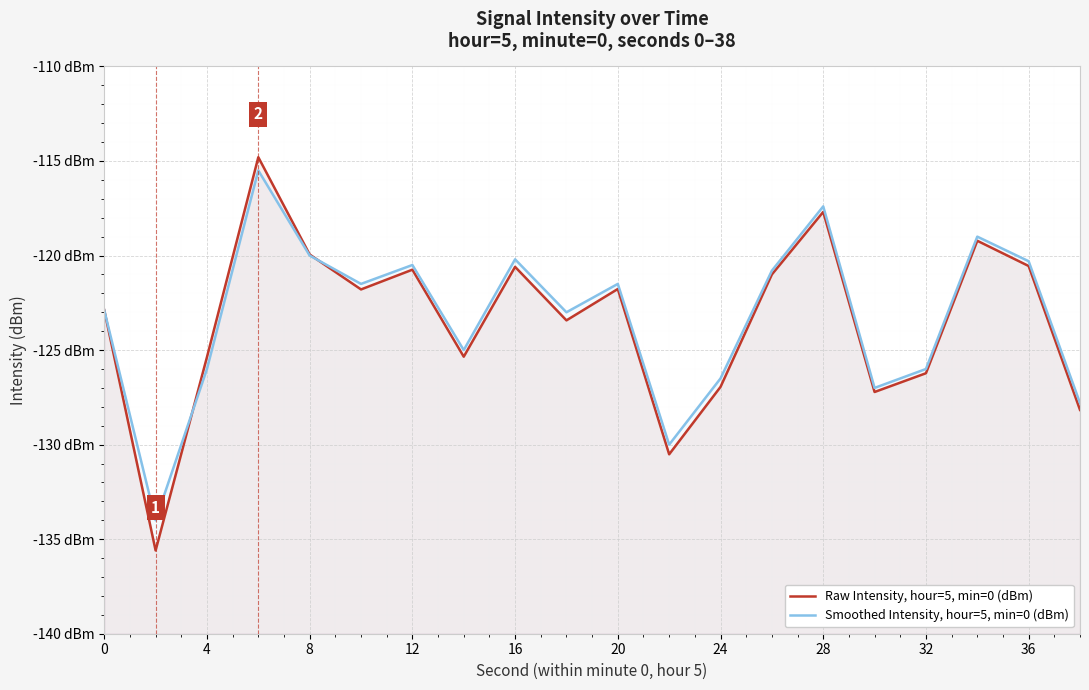

True or false: Smoothed Intensity, hour=5, min=0 (dBm) has more than 2 interior local peaks.

True